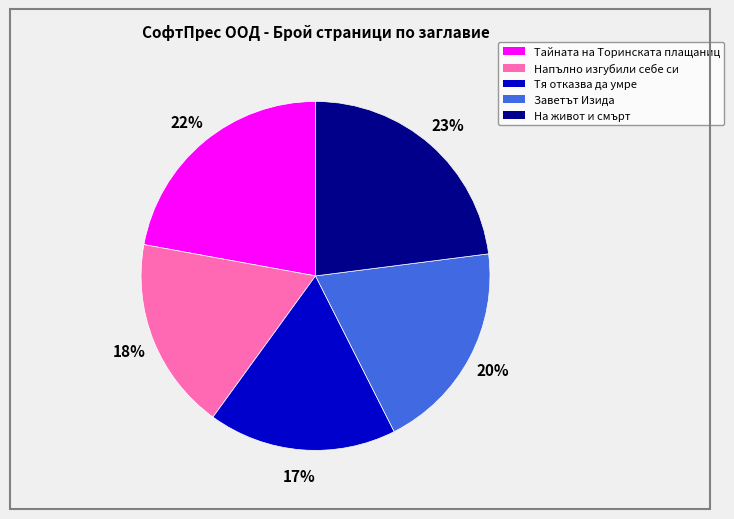

To the nearest percent, what is the difference between the largest and smallest slice percentages?

6%